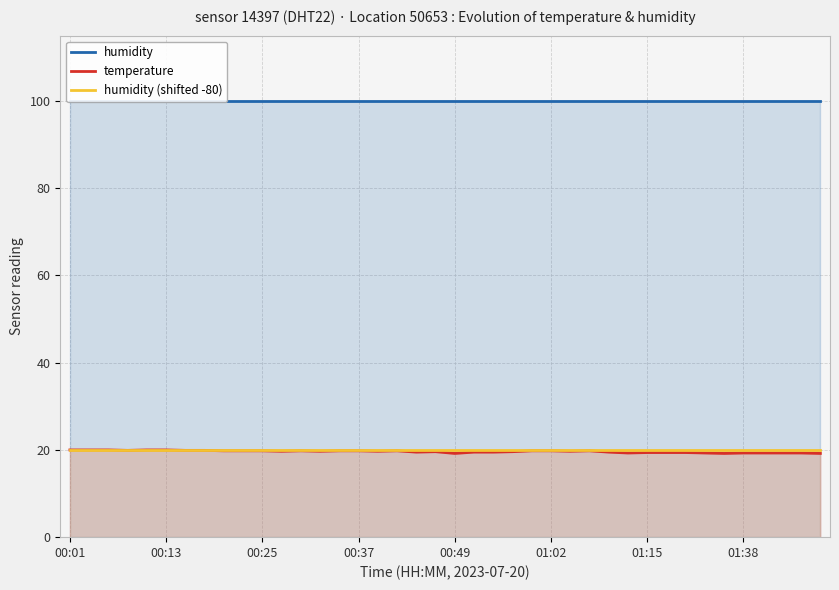

True or false: humidity (shifted -80) and humidity cross at least once.

False